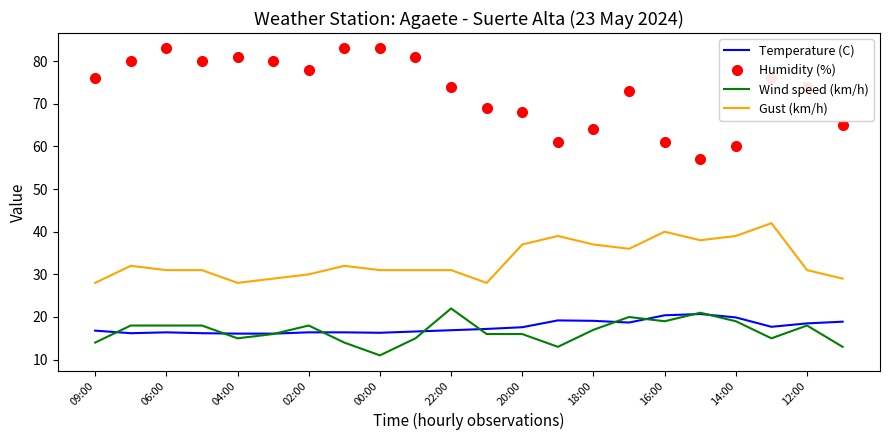

Which series has the largest range (max minus min)?

Humidity (%)